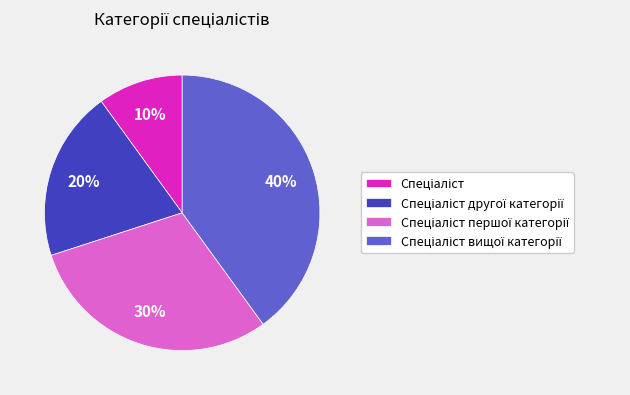

Is there any slice that represents more than half of the pie?

No